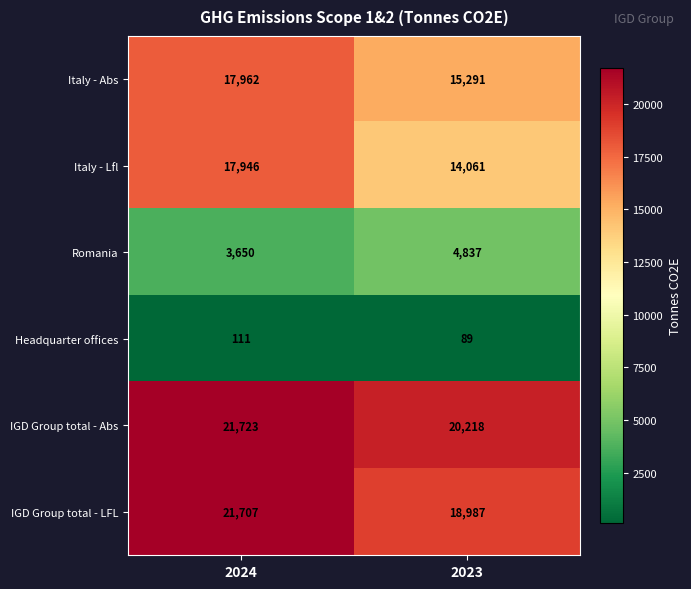

Is the value of Italy - Abs at 2024 greater than the value of IGD Group total - Abs at 2023?

No